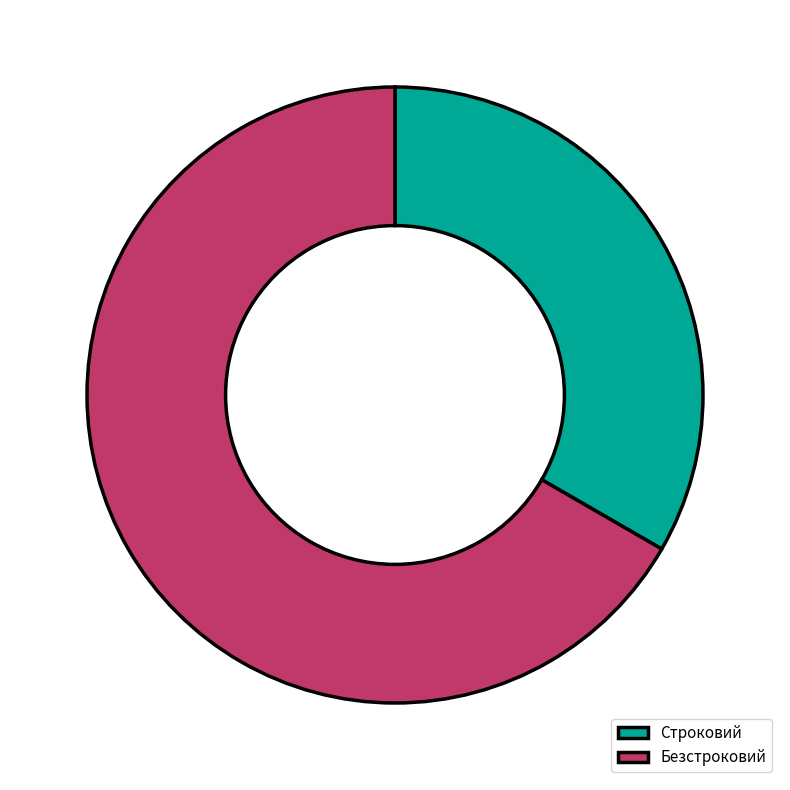

Between Безстроковий and Строковий, which is larger?

Безстроковий